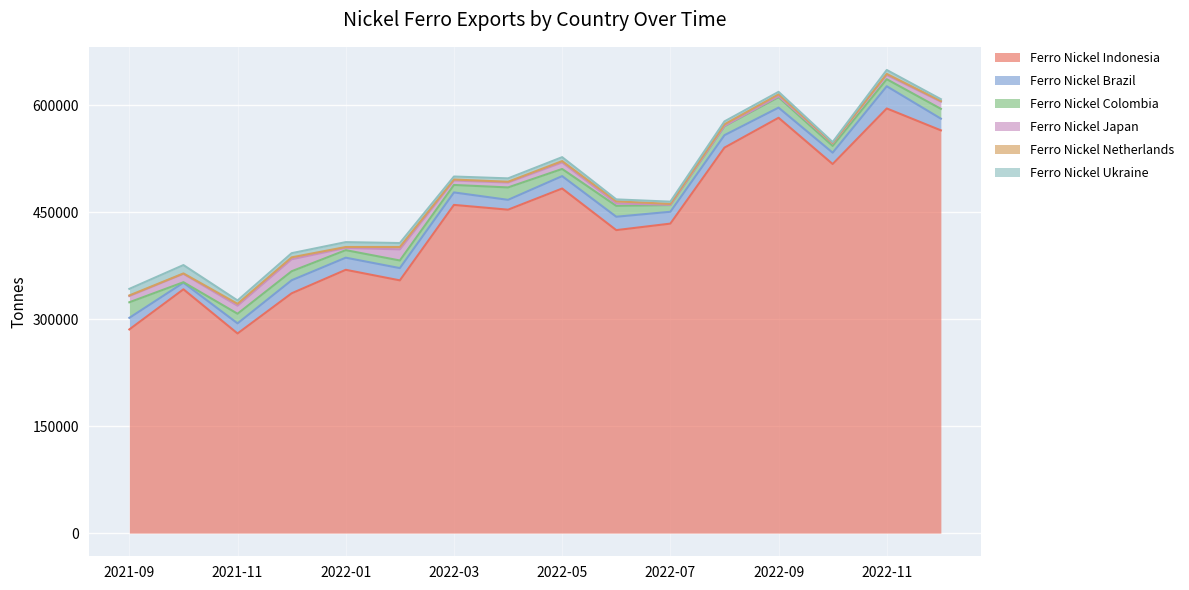

Reading left to right, transcribe all the data shown in this chart.

Ferro Nickel Indonesia: 285603	341843	279919	336248	369199	354385	460203	453499	483173	424834	433961	540497	582357	517515	595432	564730
Ferro Nickel Brazil: 16221	9268	14188	18293	16990	17208	17494	13799	17390	18782	16609	17461	14244	15900	31112	16410
Ferro Nickel Colombia: 21845	680	13487	12633	10570	10672	10464	17405	10031	15247	9397	12552	14564	9461	9882	13763
Ferro Nickel Japan: 8739	11778	11287	16844	3108	15592	6217	6869	9137	3420	346	451	1484	3563	5945	10077
Ferro Nickel Netherlands: 827	538	2661	2655	1300	3308	1389	1112	1896	2923	1246	2216	2555	636	1506	840
Ferro Nickel Ukraine: 9235	11734	4671	5841	6841	5566	4233	4728	5508	2730	3186	4118	3527	1209	5496	2602